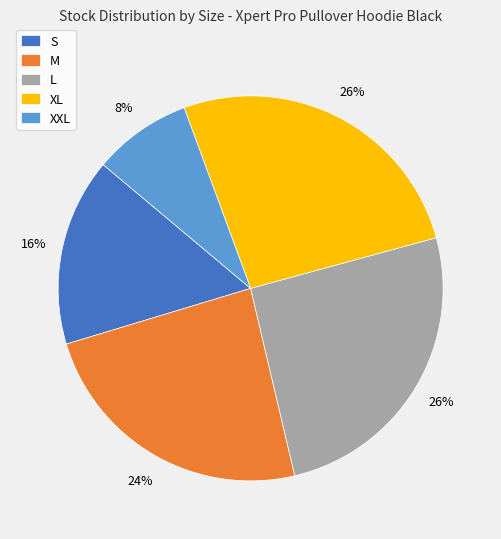

To the nearest percent, what portion does M represent?

24%